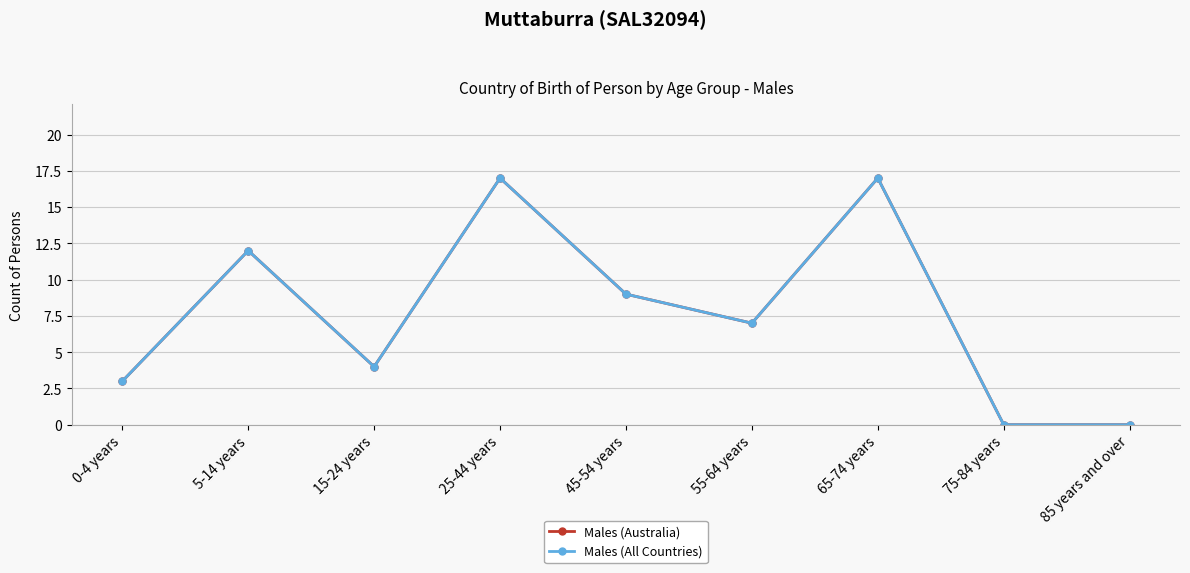

True or false: Males (Australia) has more than 0 interior local peaks.

True